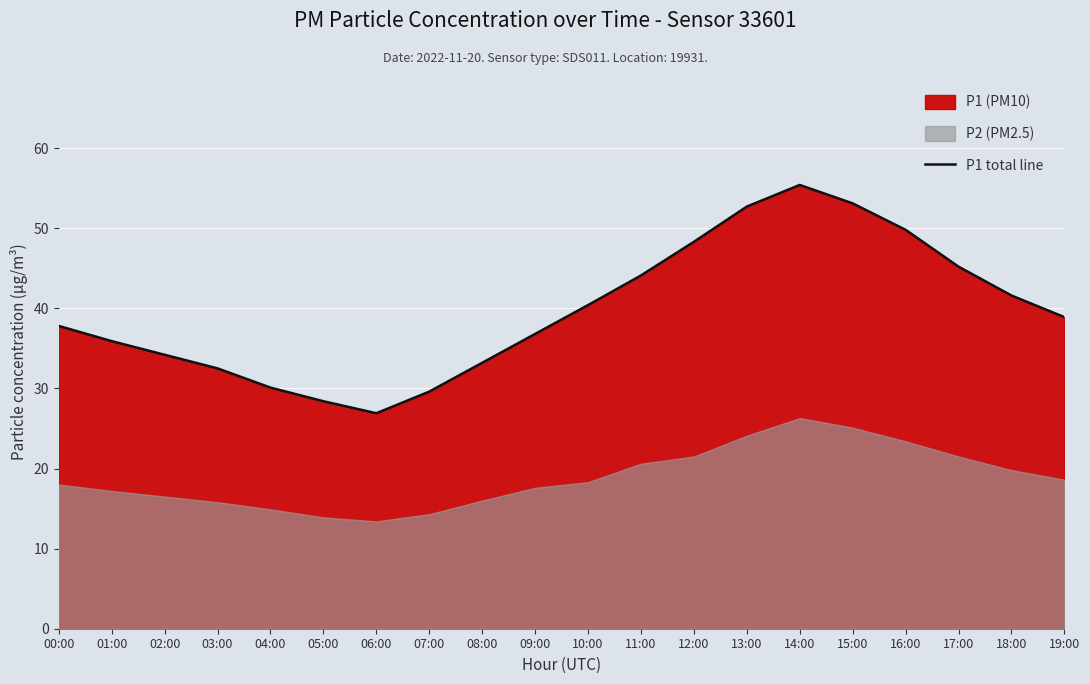

Which label corresponds to the smallest value in the chart?

06:00